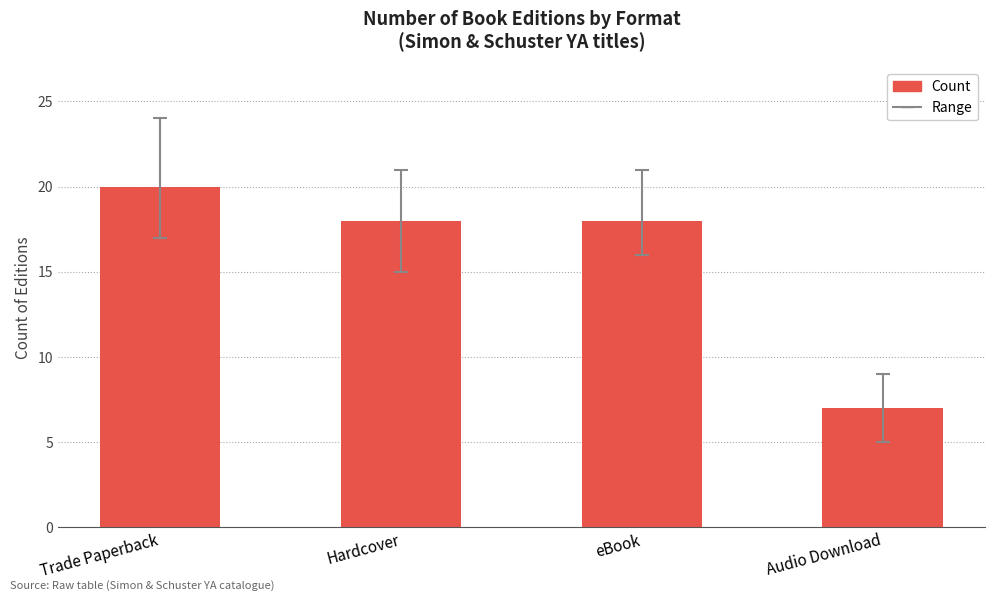

The chart shows a value of 7 at Audio Download. True or false?

True